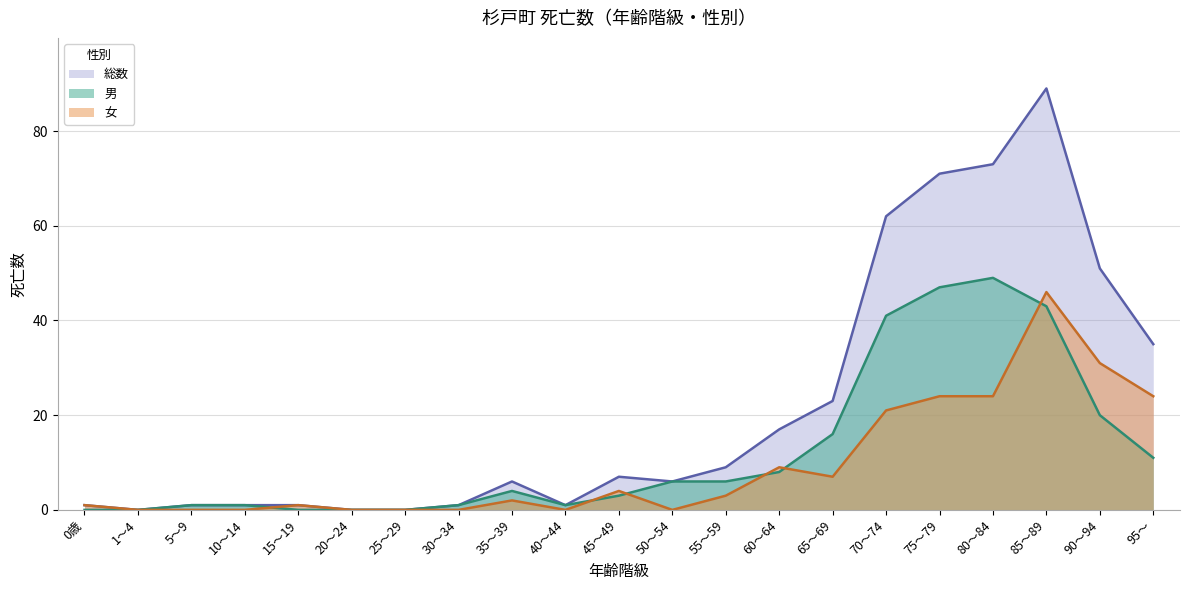

Does the chart display data point markers on the line(s)?

No